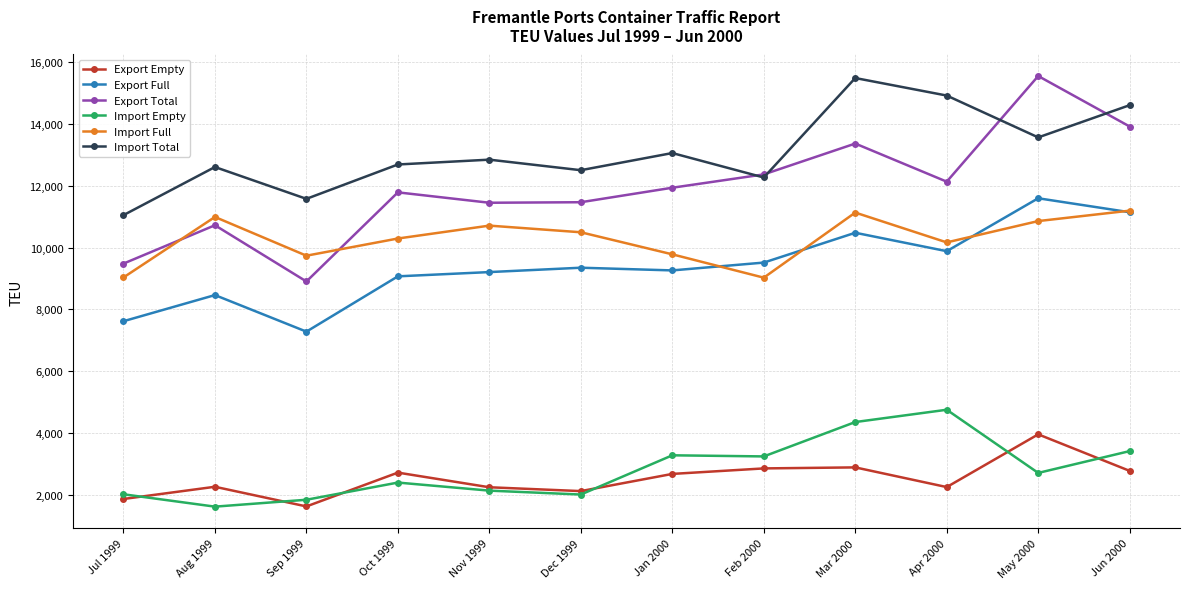

What is the average value of the Import Total series?

13095